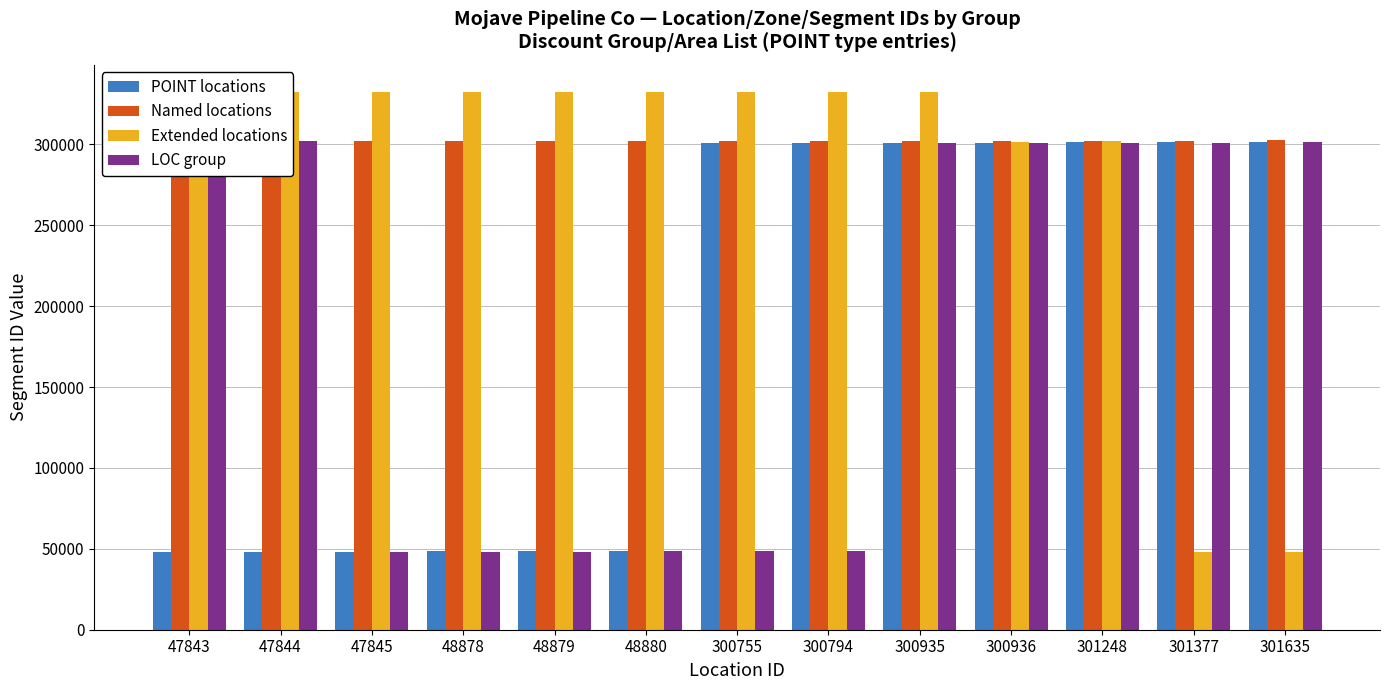

Which has a higher value, 300935 or 47843?

300935